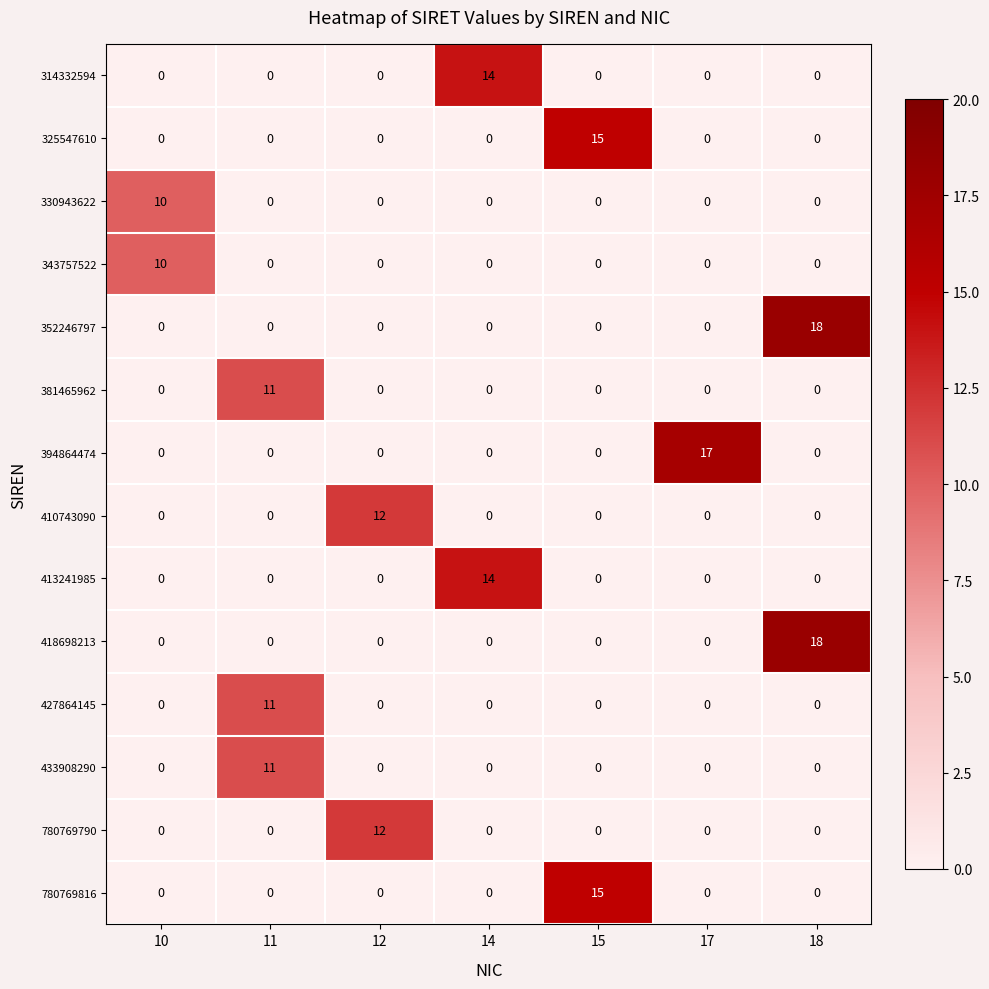

Is it true that 325547610 equals 0 at 11?

True